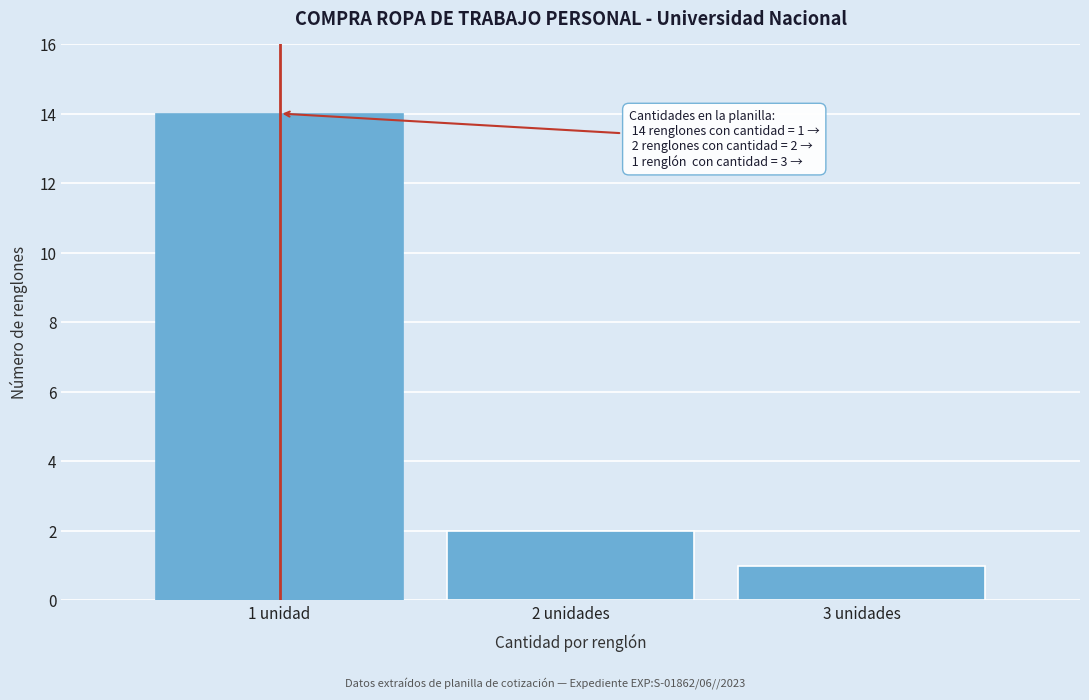

Reading left to right, transcribe all the data shown in this chart.

14	2	1